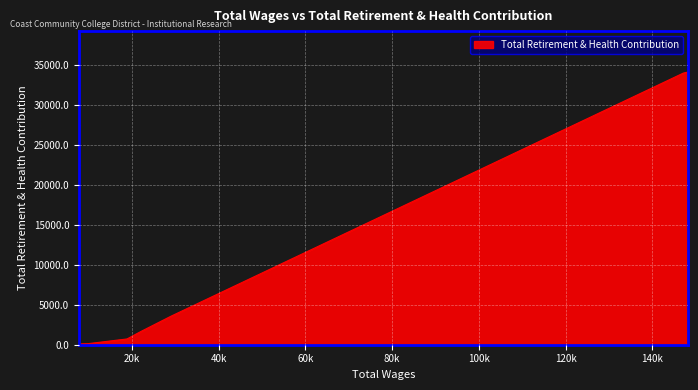

What is the difference between the maximum and minimum values?

34016